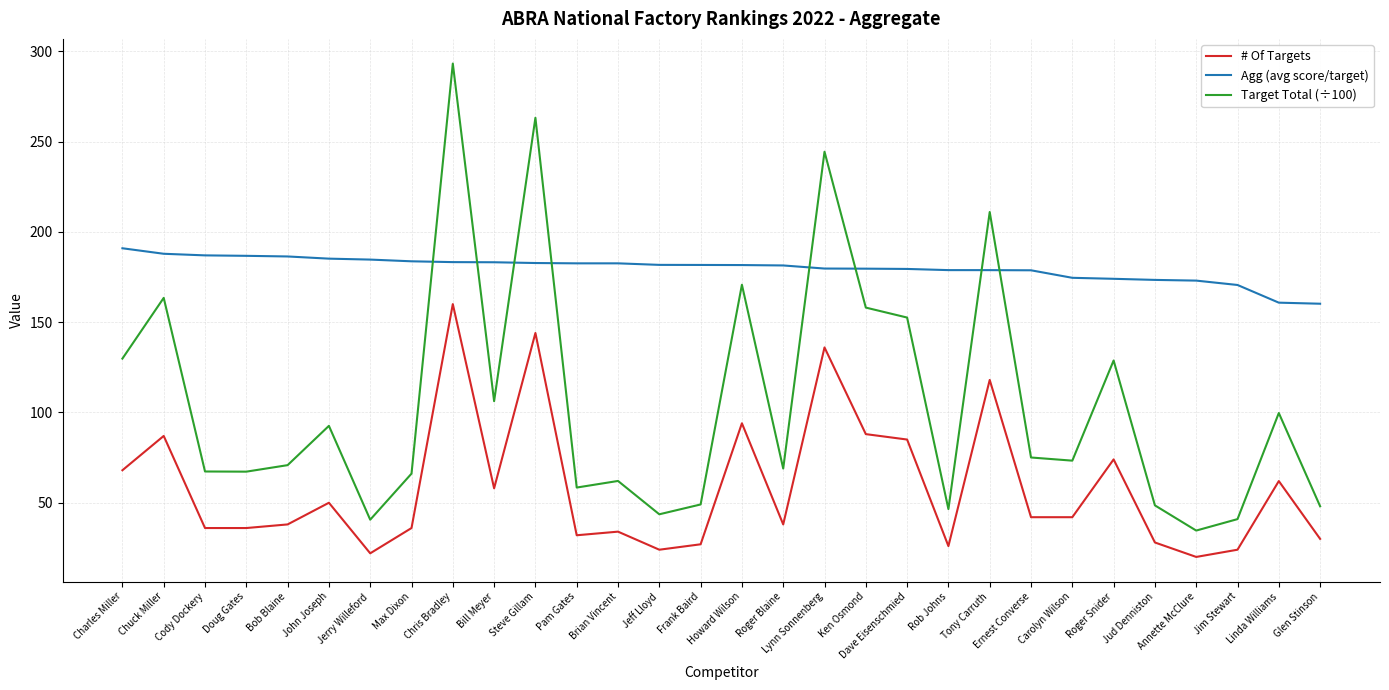

At Ernest Converse, list the series in order from smallest to largest.

# Of Targets, Target Total (÷100), Agg (avg score/target)